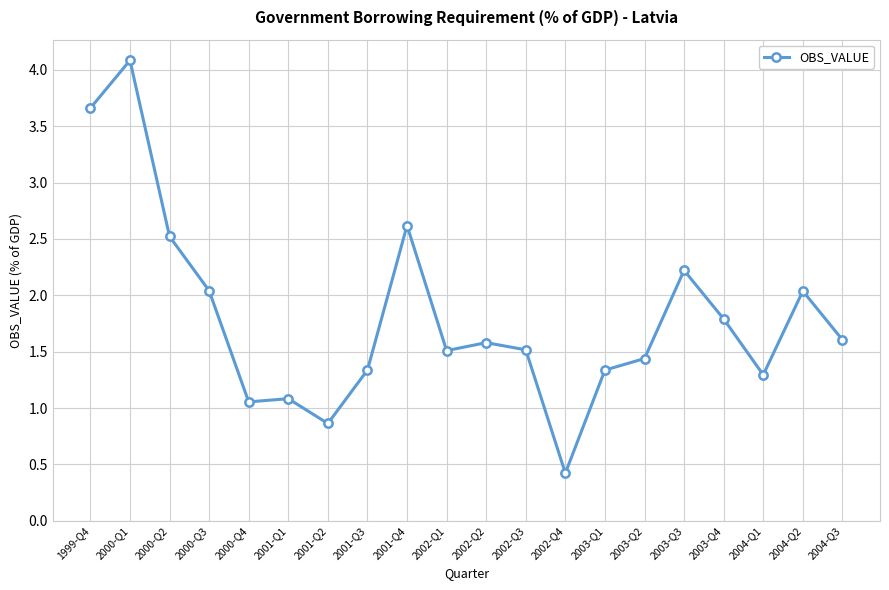

What is the difference between the maximum and minimum values?

3.7